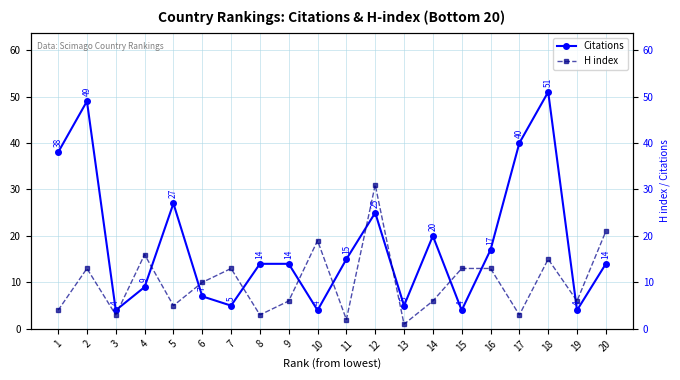

How many interior local valleys does the H index series have?

7